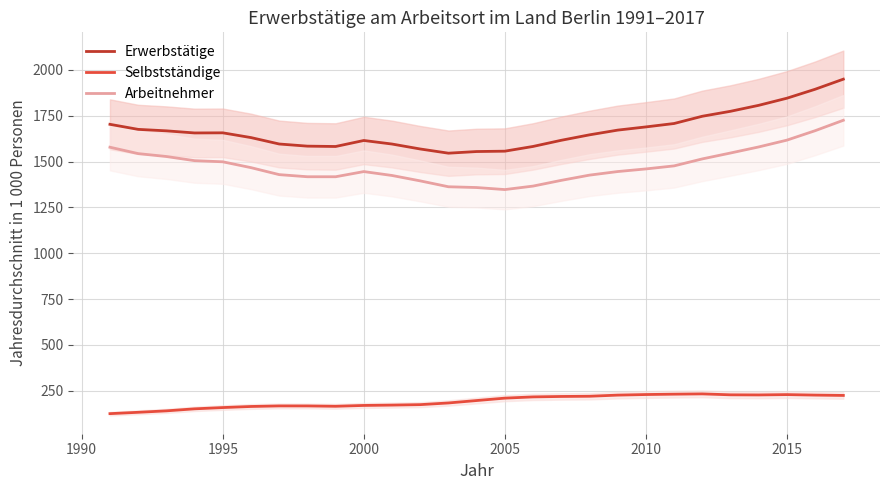

True or false: Selbstständige and Erwerbstätige intersect in this chart.

False